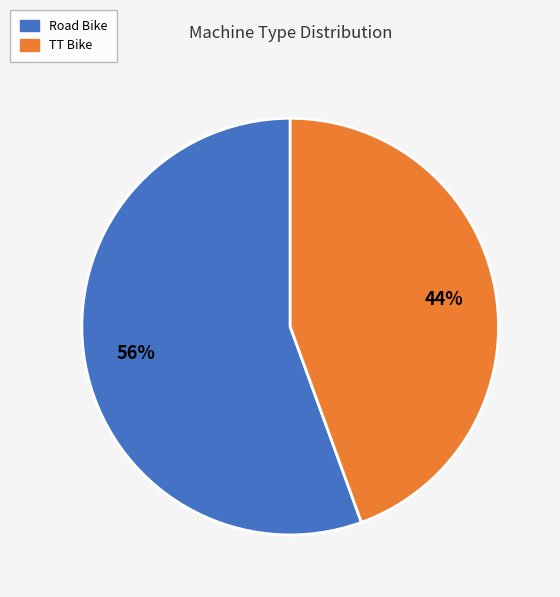

Count the number of slices in the pie.

2